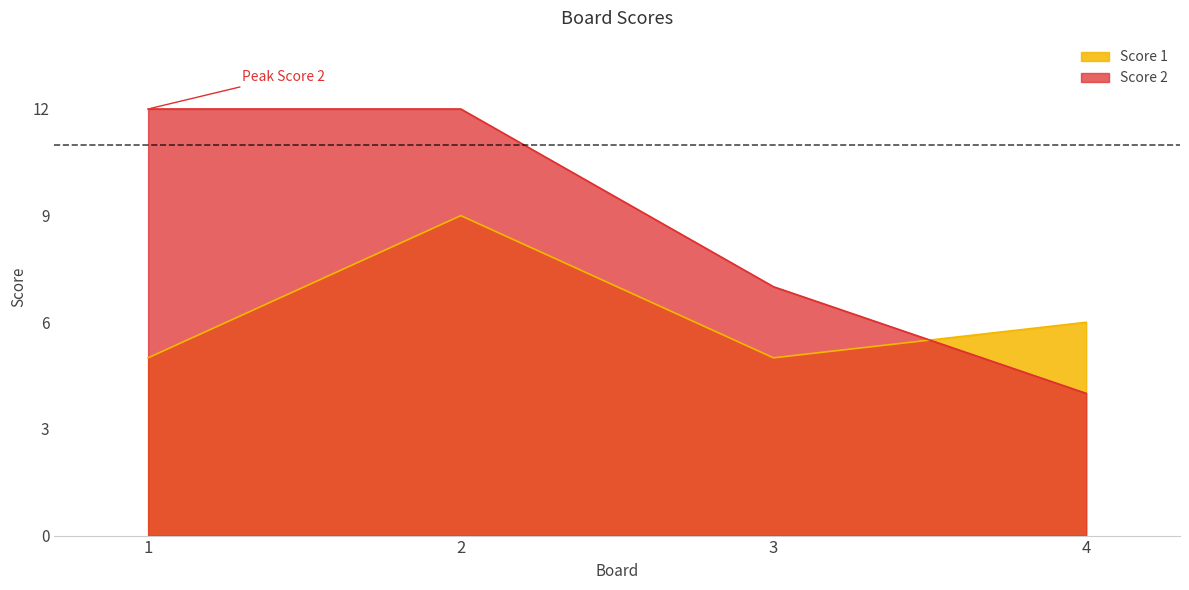

The Score 1 series shows 5 at 1. True or false?

True